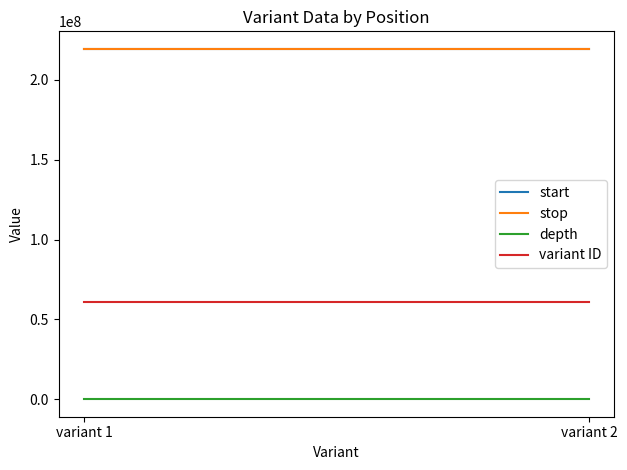

Count the number of data series in this chart.

4